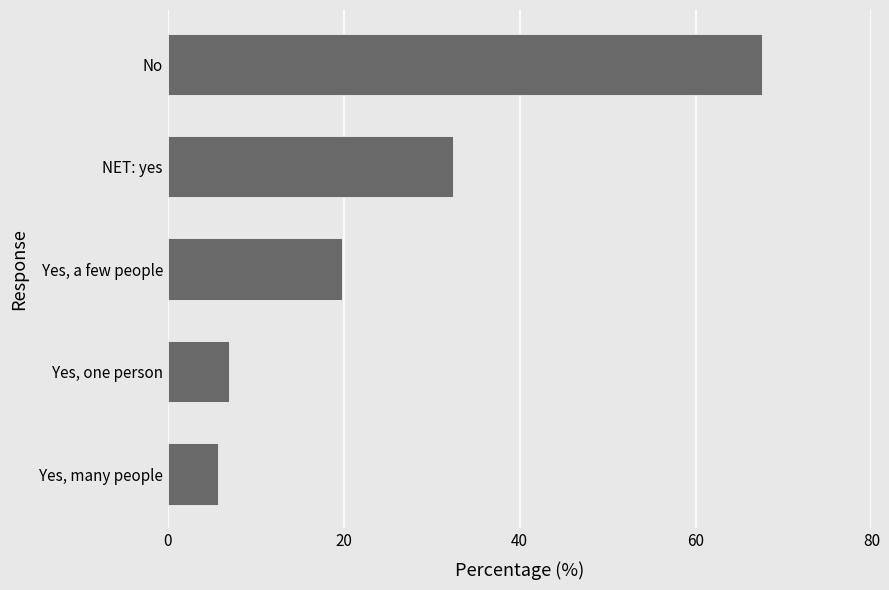

Between Yes, one person and Yes, a few people, which is larger?

Yes, a few people